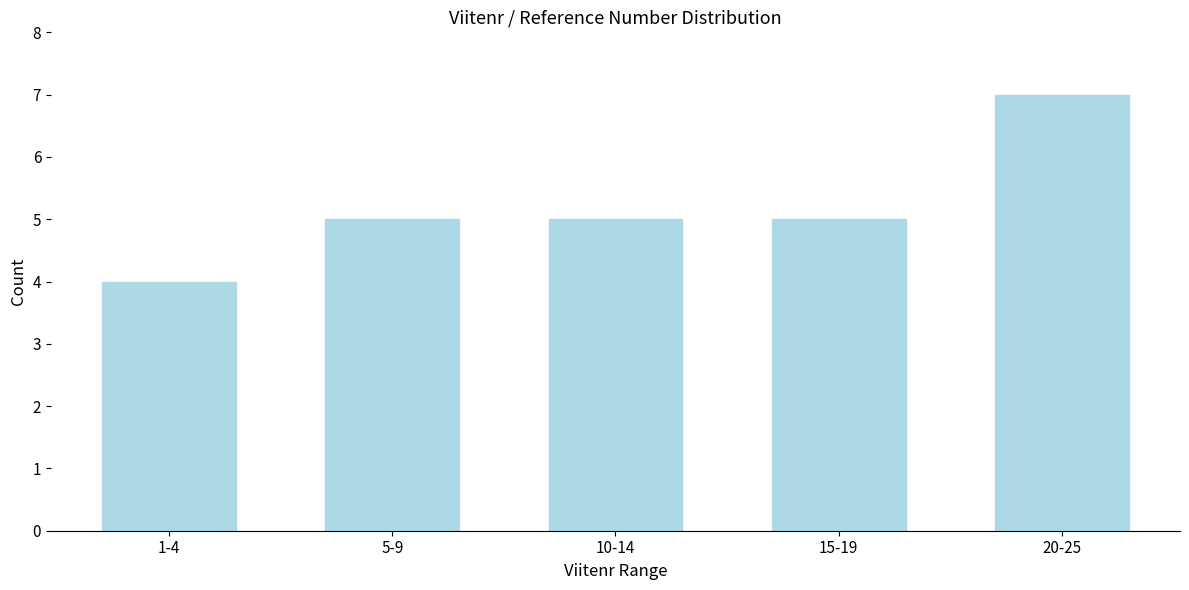

Reading left to right, what are all the values shown in this chart?

4	5	5	5	7